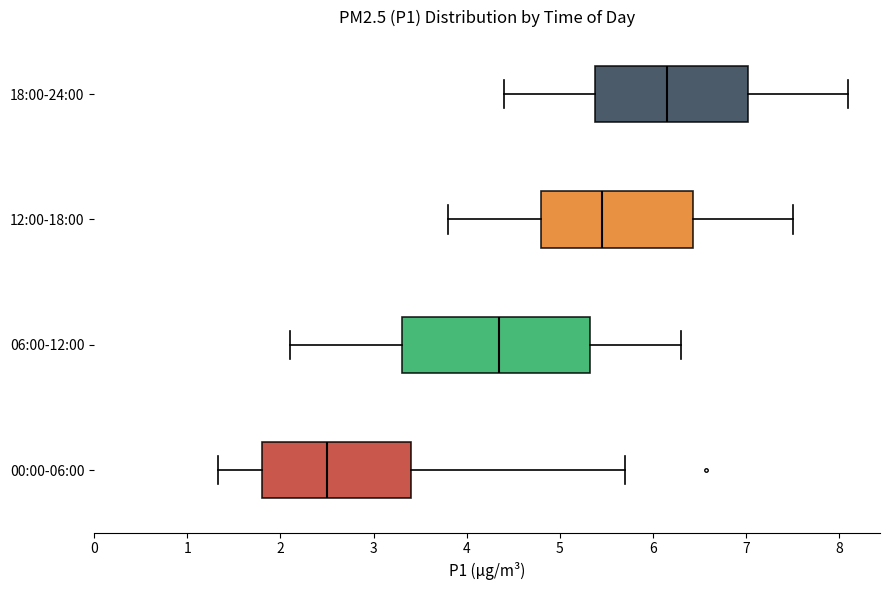

Reading bottom to top, read every box against the x-axis: the position of its median line, the range the box covers, and the ends of its whiskers. The values are not printed on the chart, so give them approximately, as read against the axis.

00:00-06:00: median 2.5, box 1.8 to 3.4, whiskers 1.3 to 5.7
06:00-12:00: median 4.4, box 3.3 to 5.3, whiskers 2.1 to 6.3
12:00-18:00: median 5.5, box 4.8 to 6.4, whiskers 3.8 to 7.5
18:00-24:00: median 6.2, box 5.4 to 7.0, whiskers 4.4 to 8.1